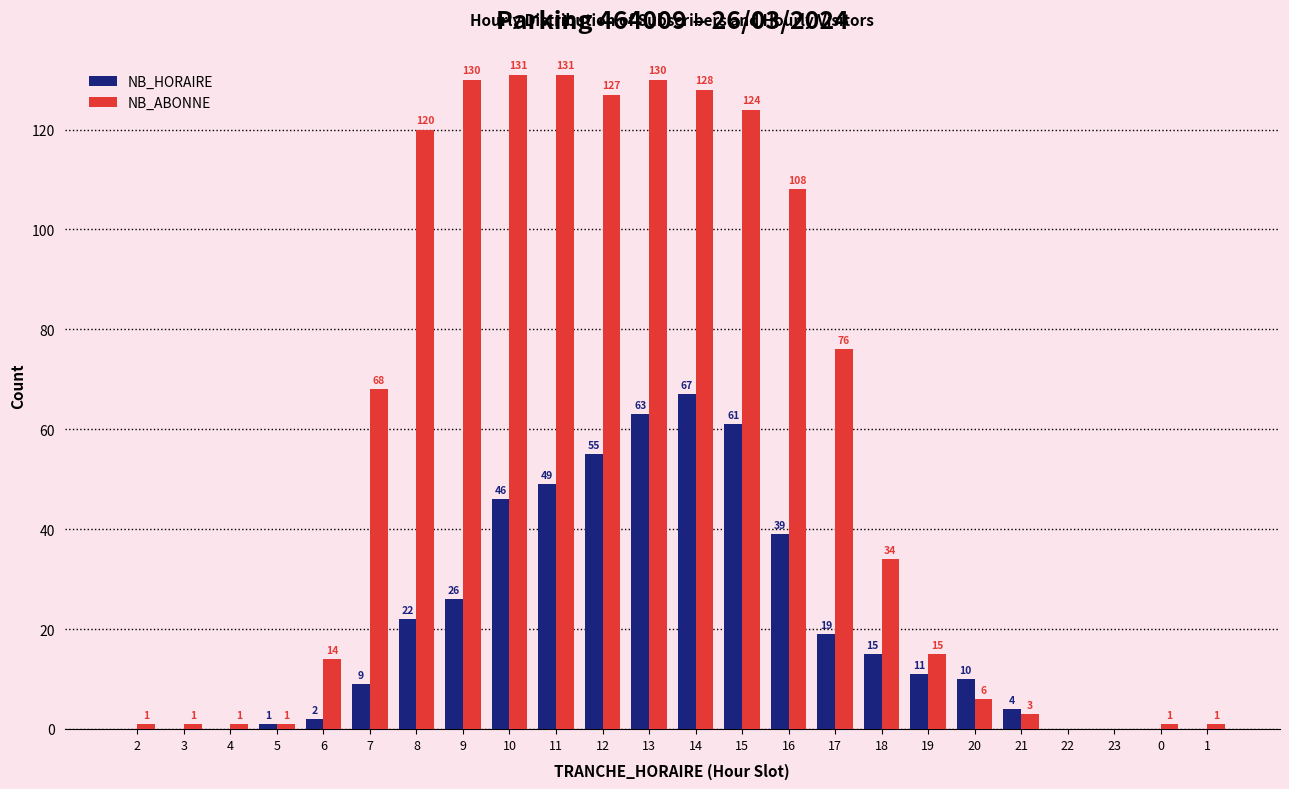

True or false: NB_HORAIRE has a value of 10 at 20.

True